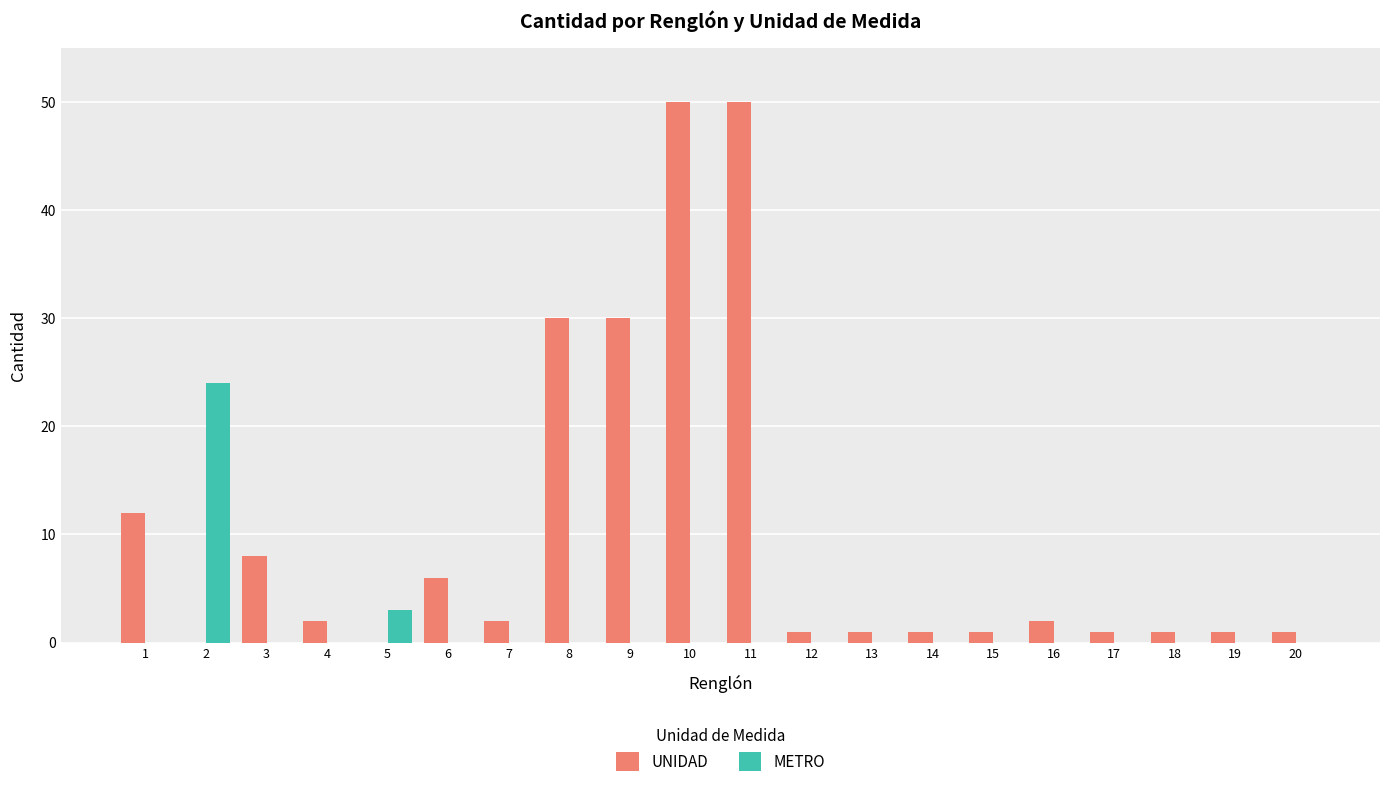

Are the bars grouped side by side (vs. stacked)?

Yes